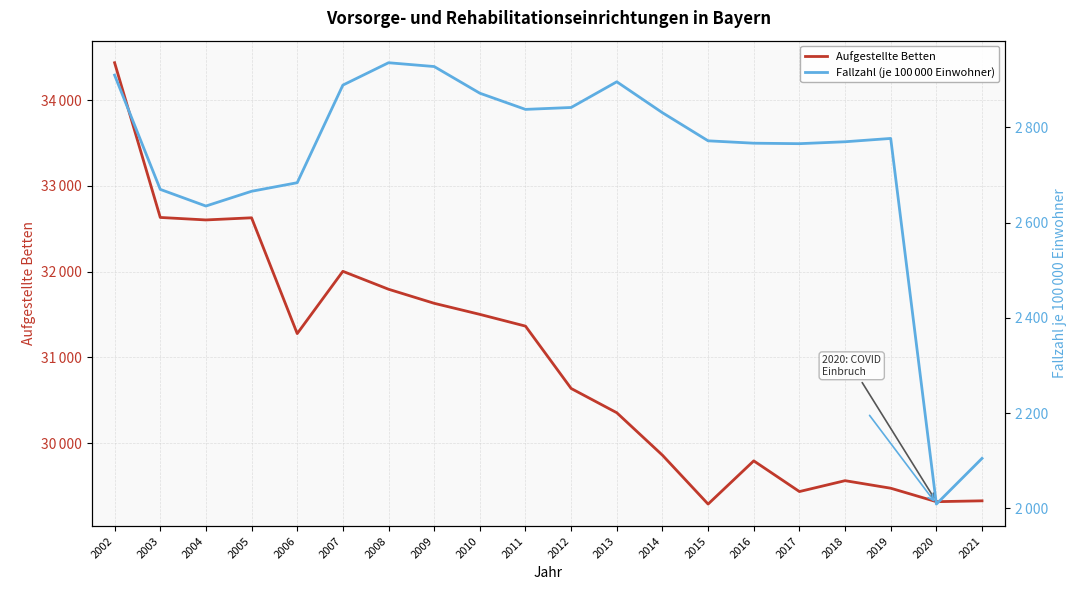

What is the difference between the maximum and minimum values in the Fallzahl (je 100 000 Einwohner) series?

927